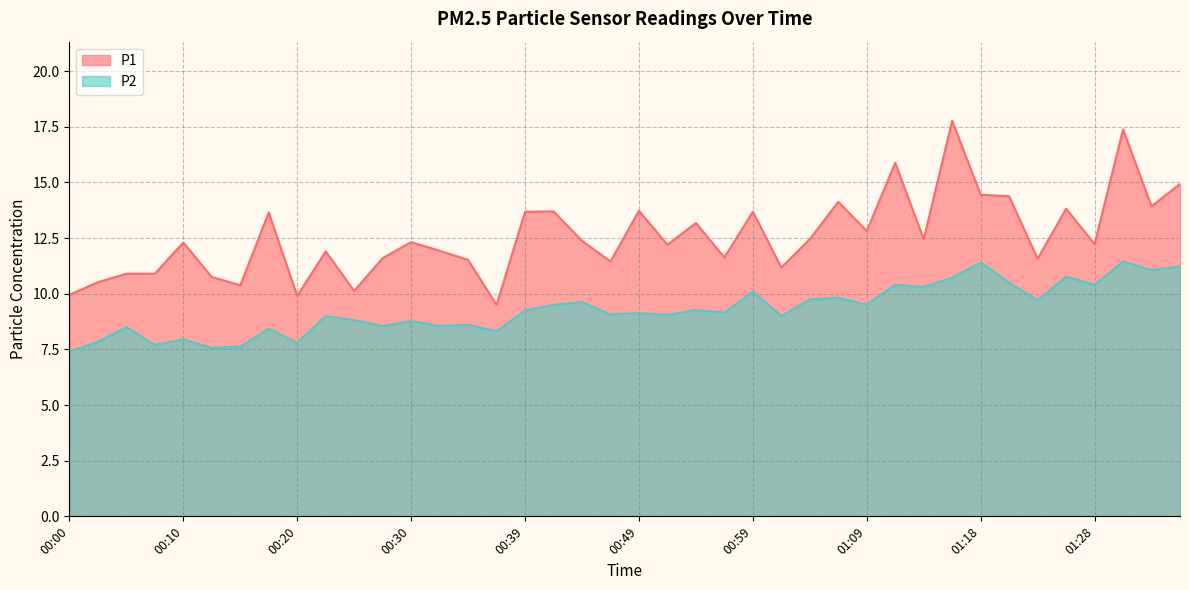

What is the value of the P1 point at the 40th from the left?

14.9